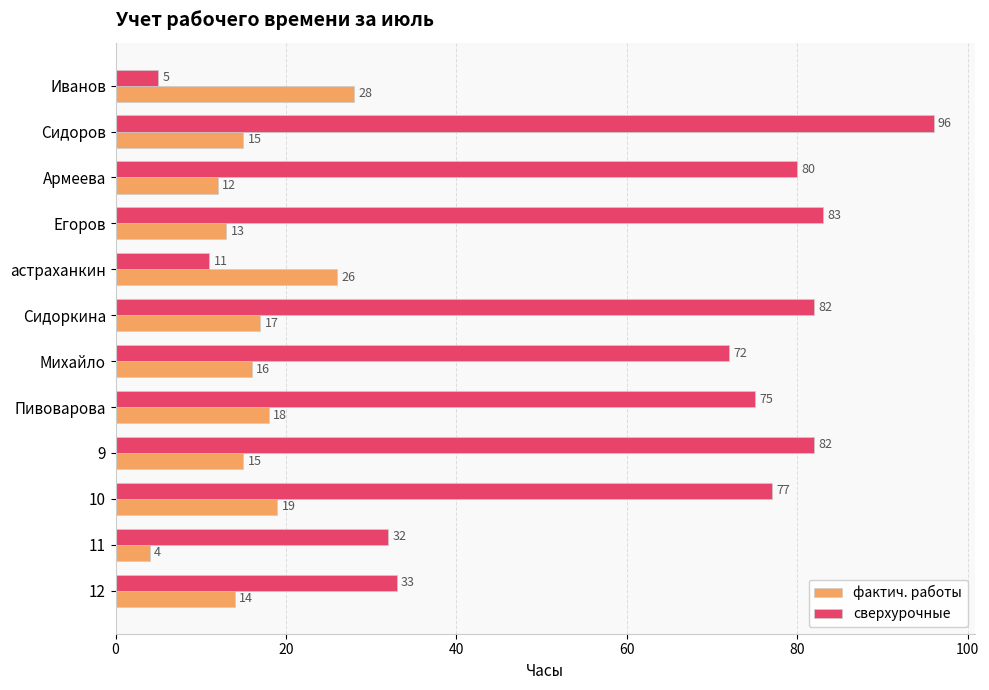

At which label is фактич. работы closest to 16?

Михайло